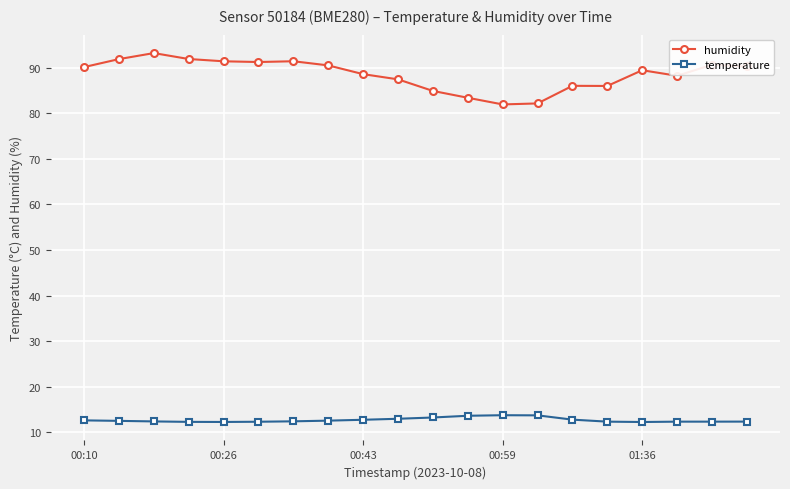

Is this an area chart (filled region under the line)?

No